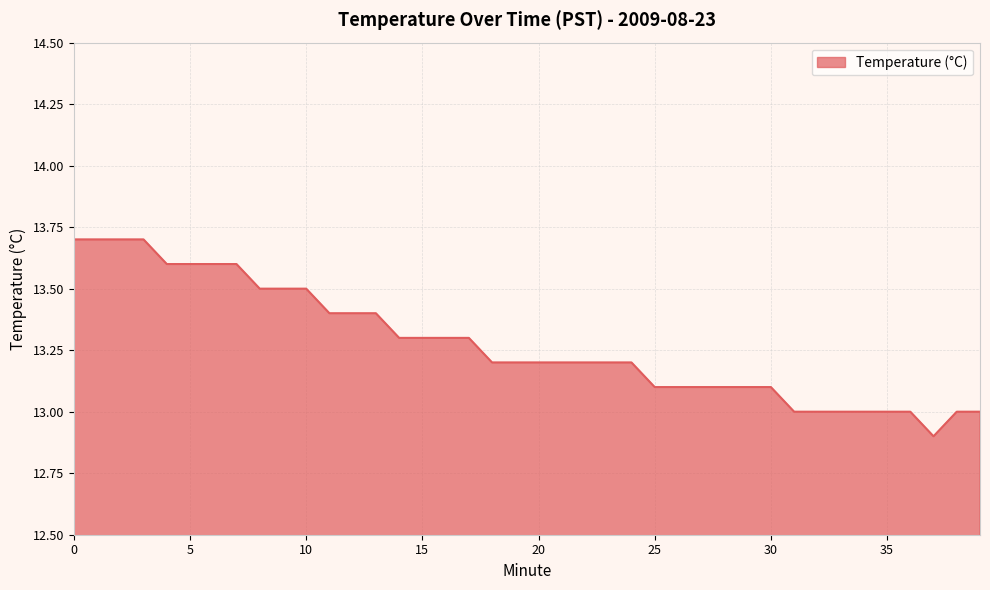

Reading right to left, list all the values displayed in this chart.

13.0	13.0	12.9	13.0	13.0	13.0	13.0	13.0	13.0	13.1	13.1	13.1	13.1	13.1	13.1	13.2	13.2	13.2	13.2	13.2	13.2	13.2	13.3	13.3	13.3	13.3	13.4	13.4	13.4	13.5	13.5	13.5	13.6	13.6	13.6	13.6	13.7	13.7	13.7	13.7